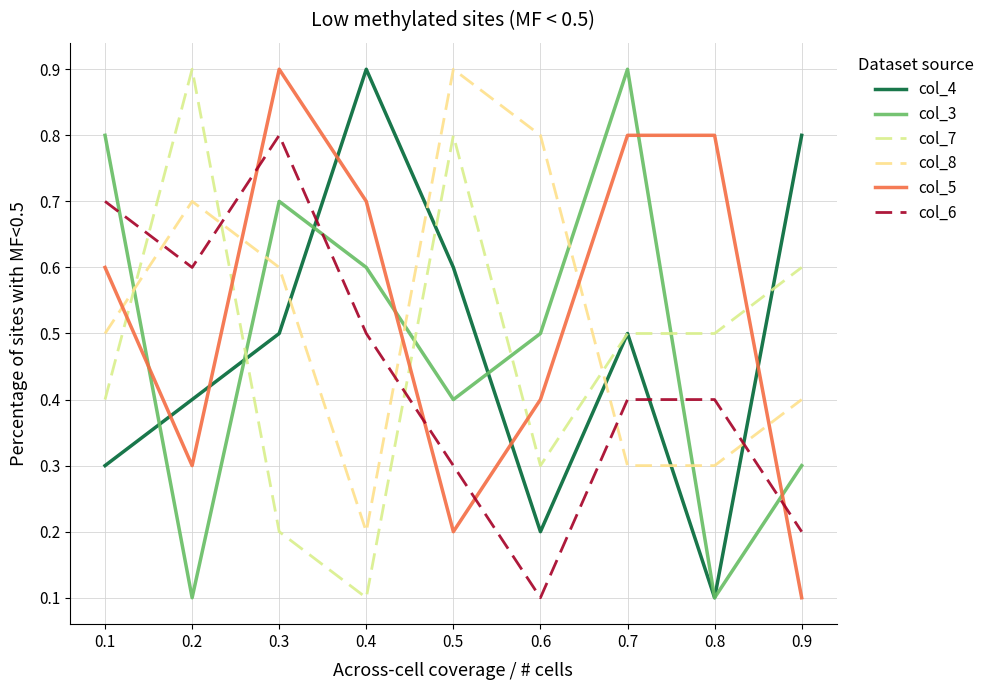

Is it true that col_6 equals 0.2 at 0.6?

False